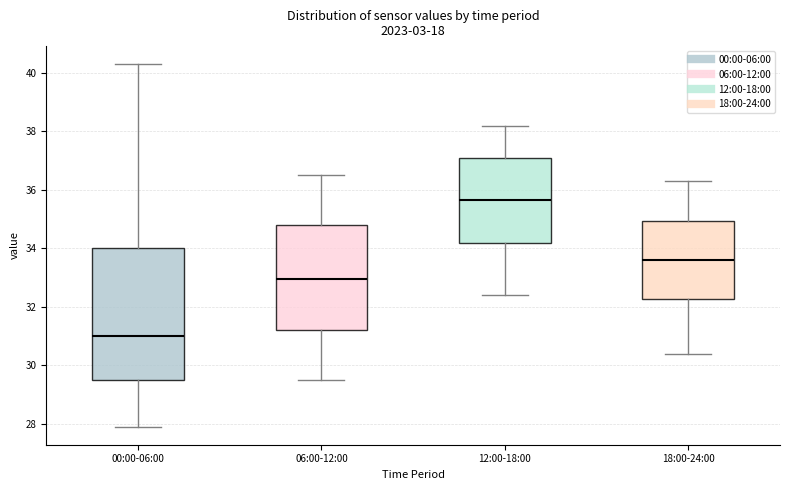

Reading left to right, transcribe this box plot: for each box, give where its median line is, the range the box spans, and where its two whiskers end, as read against the y-axis. The values are not printed on the chart, so give them approximately, as read against the axis.

00:00-06:00: median 31.0, box 29.6 to 34.0, whiskers 28.0 to 40.4
06:00-12:00: median 33.0, box 31.2 to 34.8, whiskers 29.6 to 36.6
12:00-18:00: median 35.6, box 34.2 to 37.2, whiskers 32.4 to 38.2
18:00-24:00: median 33.6, box 32.2 to 35.0, whiskers 30.4 to 36.4